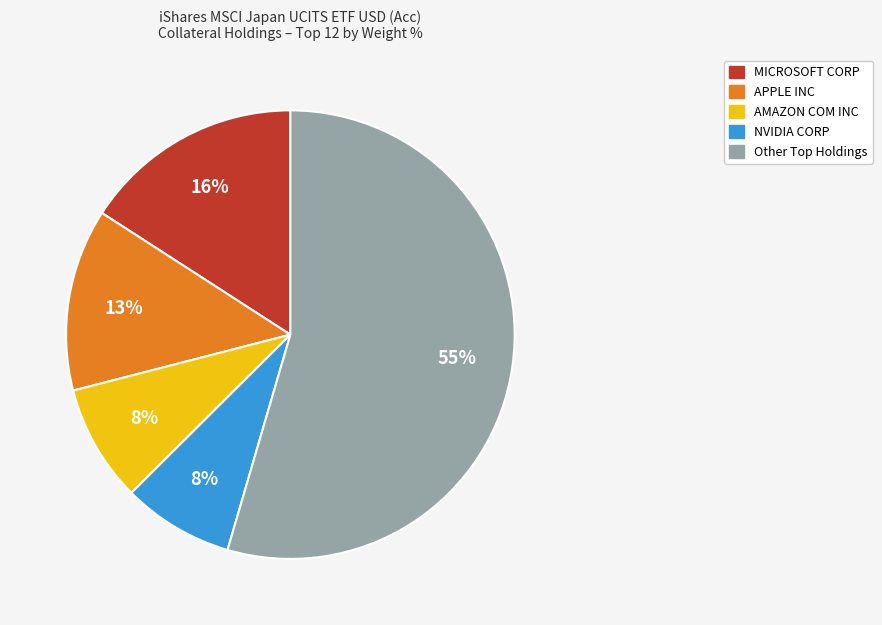

To the nearest percent, what is the average slice percentage?

20%